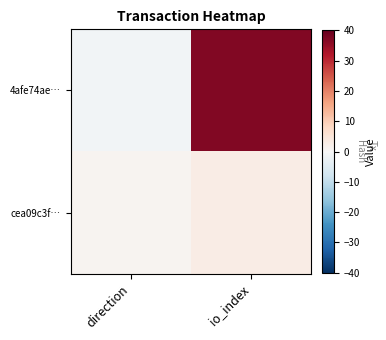

At direction, list the series in order from smallest to largest.

4afe74ae…, cea09c3f…